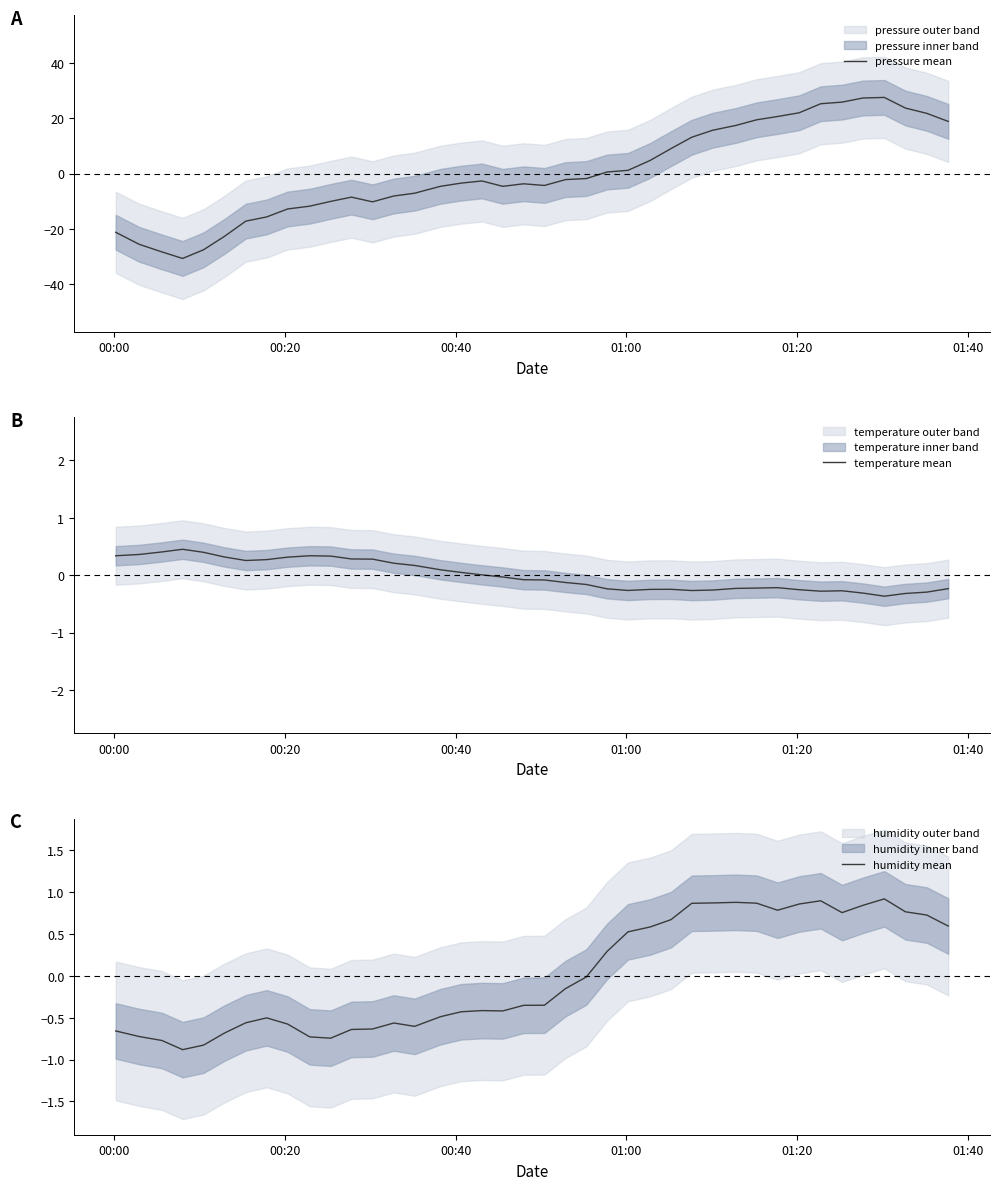

What is the maximum value for pressure mean?

27.5